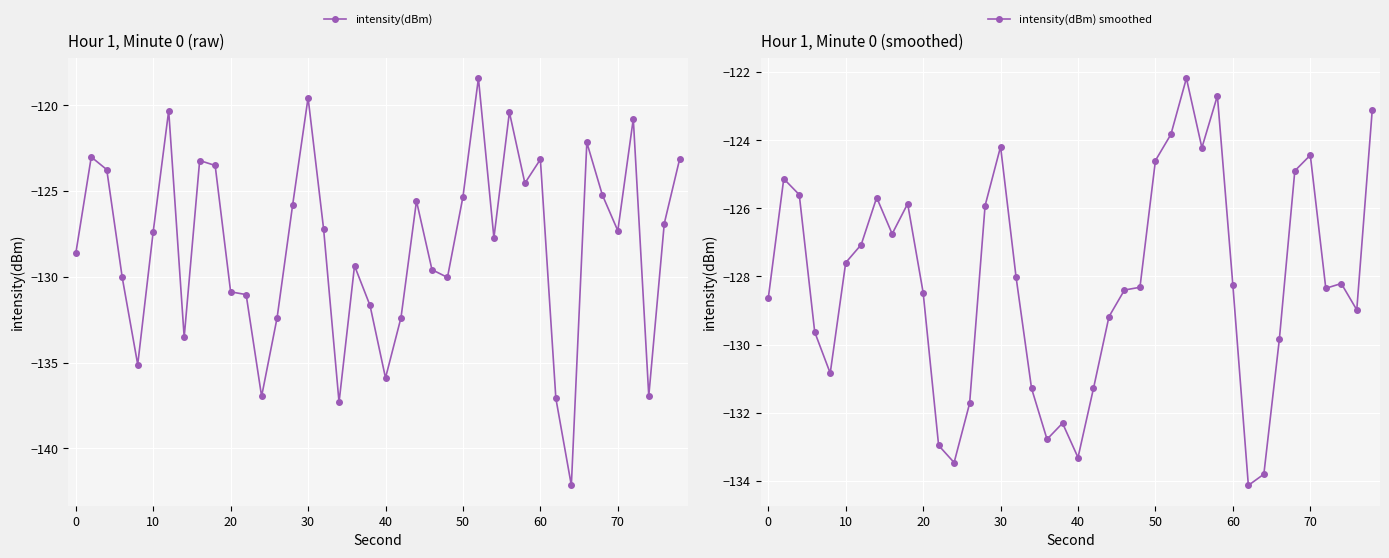

What are all the series names shown in the legend?

intensity(dBm), intensity(dBm) smoothed